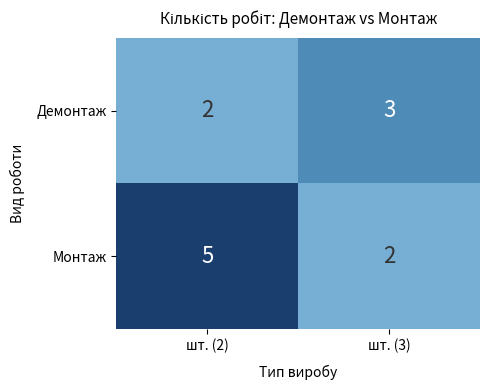

Reading right to left, list all the values displayed in this chart.

Демонтаж: шт. (3)=3	шт. (2)=2
Монтаж: шт. (3)=2	шт. (2)=5